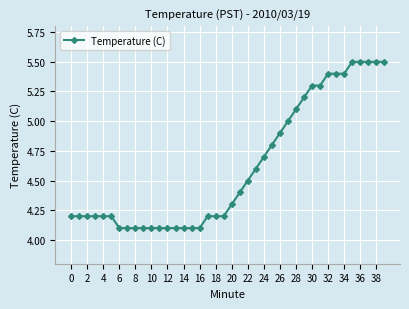

What is the value of the 16th point from the left?

4.1